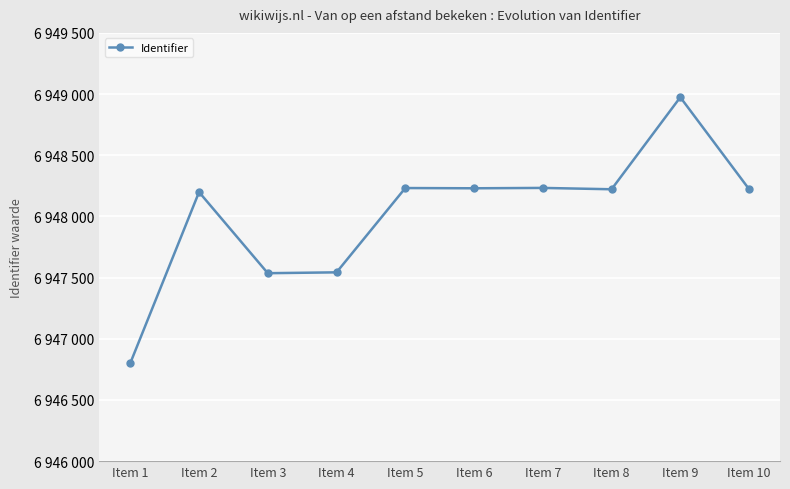

Which label corresponds to the smallest value in the chart?

Item 1